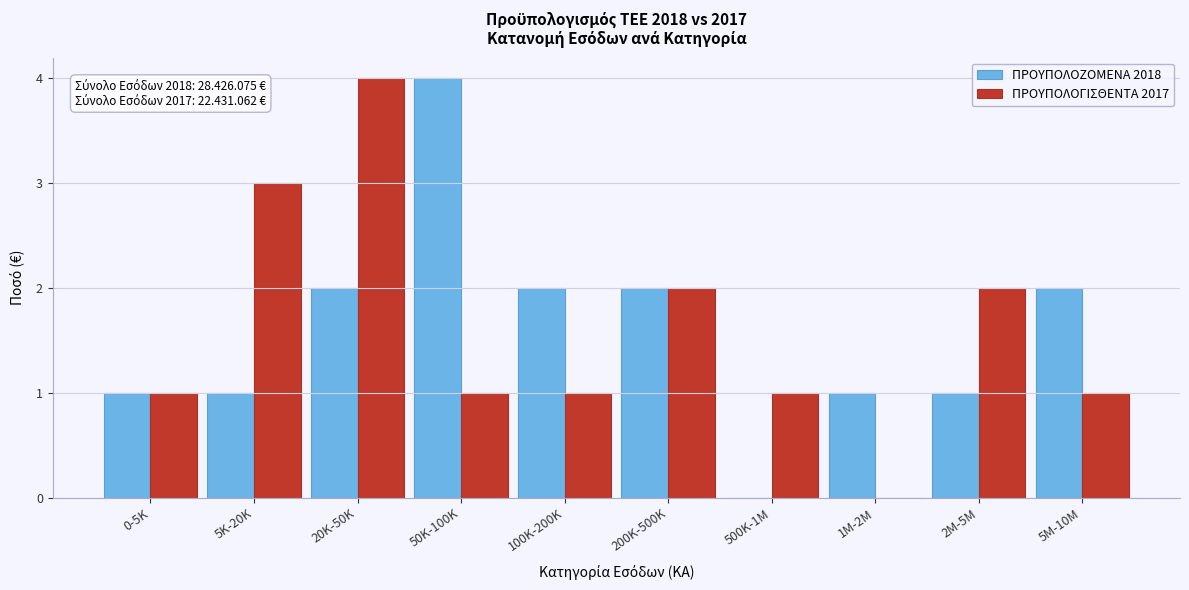

Reading left to right, list all the values displayed in this chart.

ΠΡΟΥΠΟΛΟΖΟΜΕΝΑ 2018: 0-5K=1	5K-20K=1	20K-50K=2	50K-100K=4	100K-200K=2	200K-500K=2	500K-1M=0	1M-2M=1	2M-5M=1	5M-10M=2
ΠΡΟΥΠΟΛΟΓΙΣΘΕΝΤΑ 2017: 0-5K=1	5K-20K=3	20K-50K=4	50K-100K=1	100K-200K=1	200K-500K=2	500K-1M=1	1M-2M=0	2M-5M=2	5M-10M=1